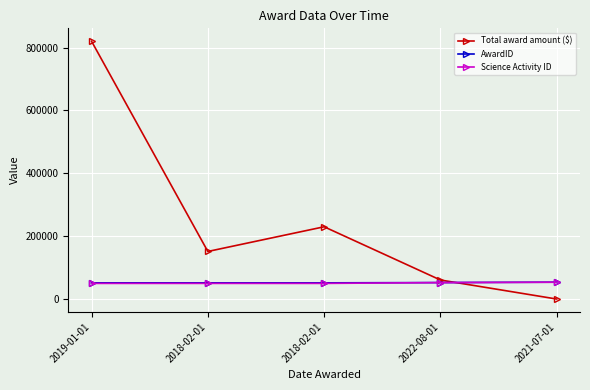

List the labels in order of AwardID value, largest first.

2021-07-01, 2022-08-01, 2019-01-01, 2018-02-01, 2018-02-01